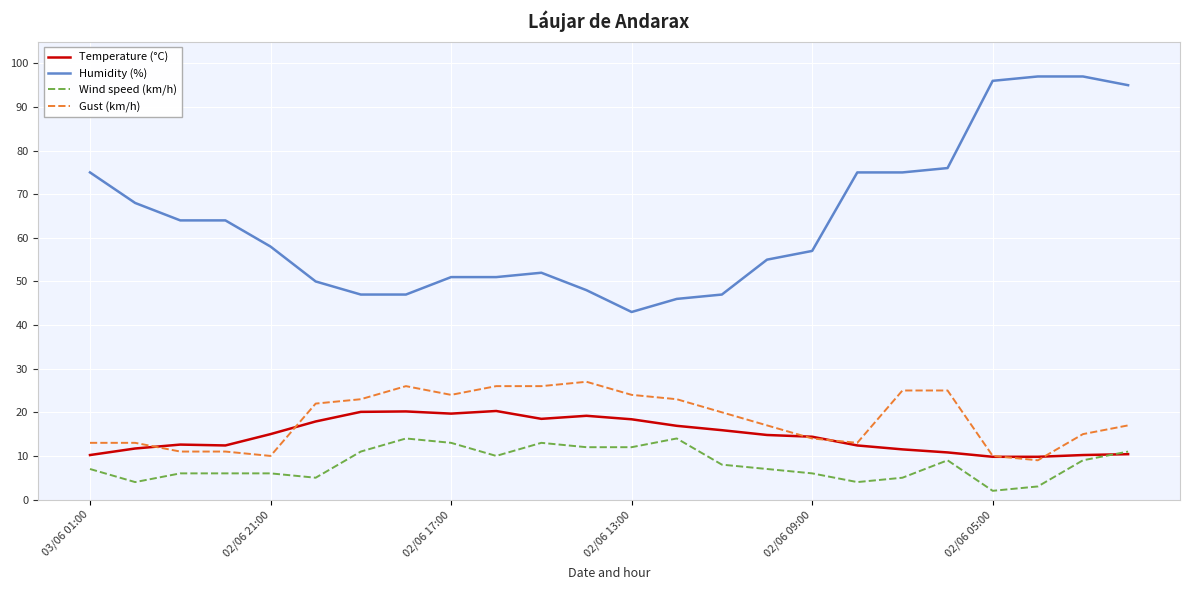

True or false: Gust (km/h) and Humidity (%) intersect in this chart.

False